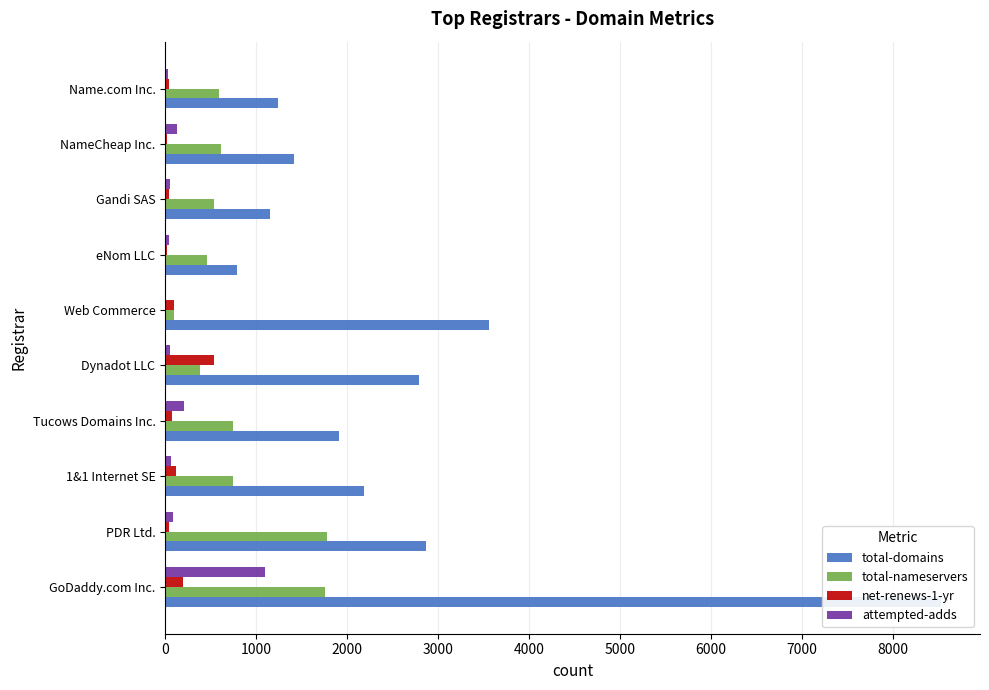

How many categories are shown in the chart?

10